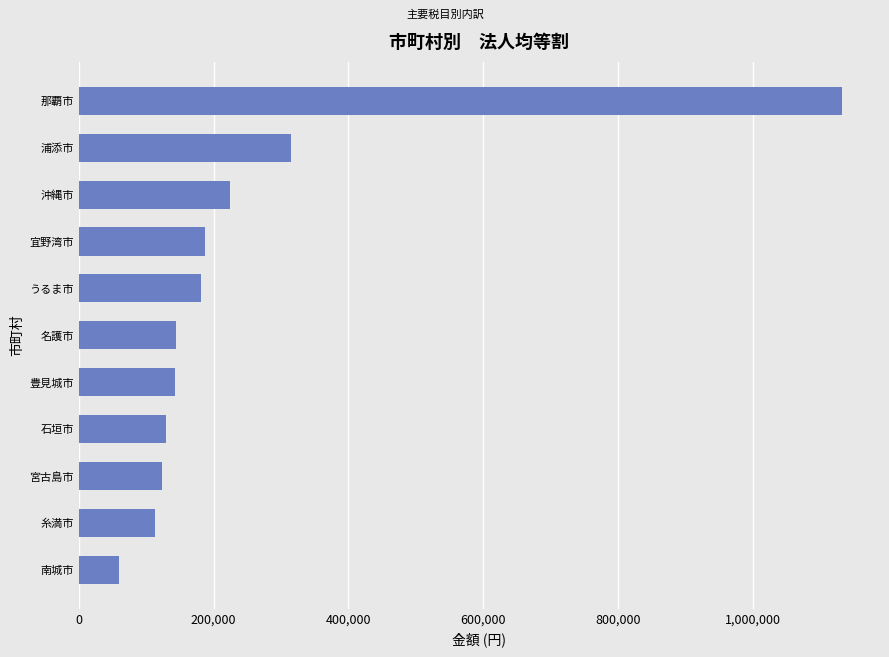

How many bars are there in total?

11